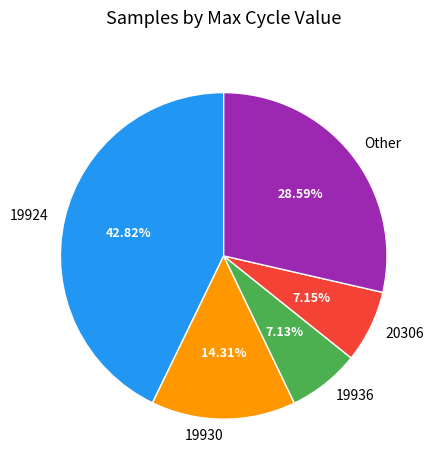

Combined, do 20306 and 19930 account for over 50%?

No